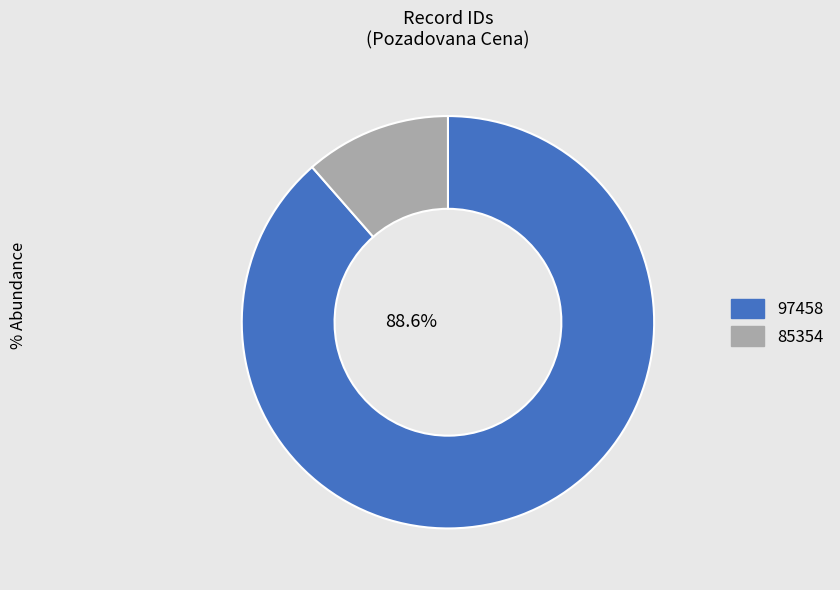

Which slice represents more than half of the pie?

97458